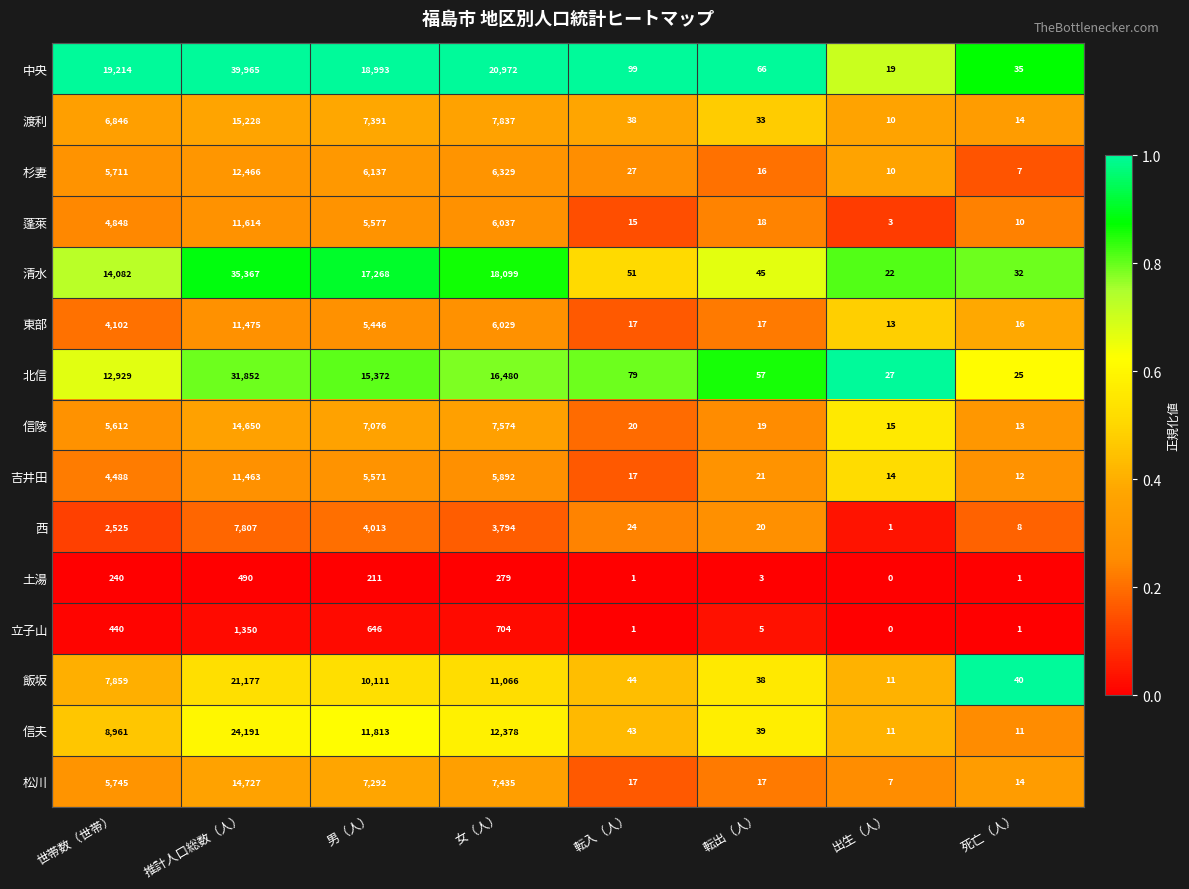

What is the spread (max minus min) of values at 転入（人）?

98